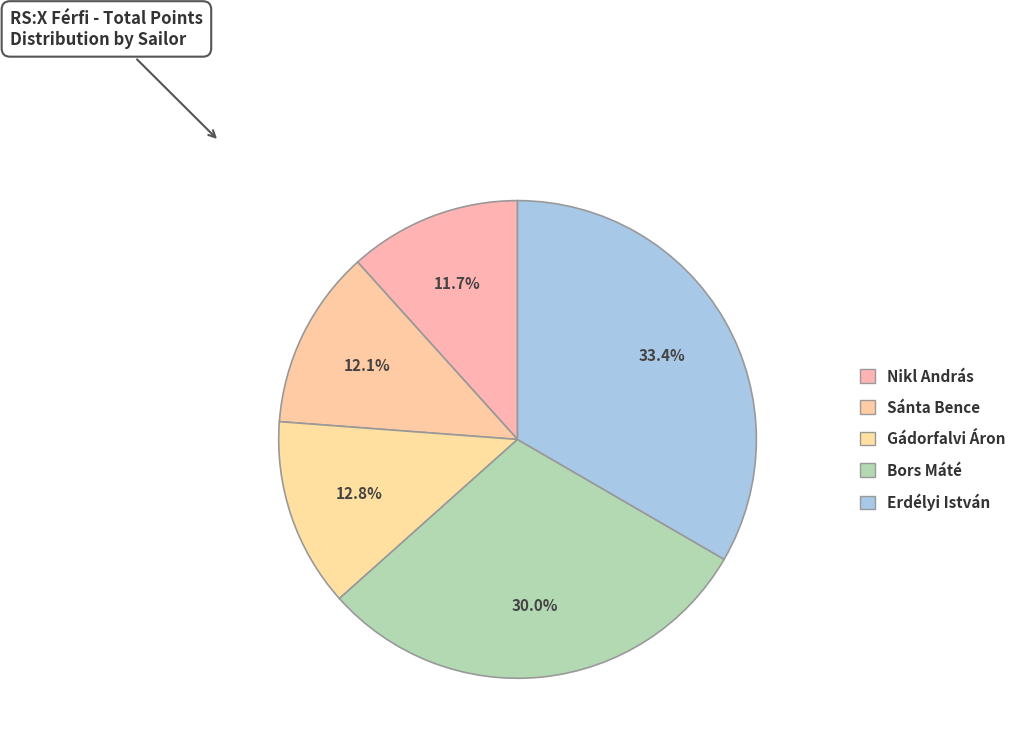

What is the smallest slice in the pie chart?

Nikl András